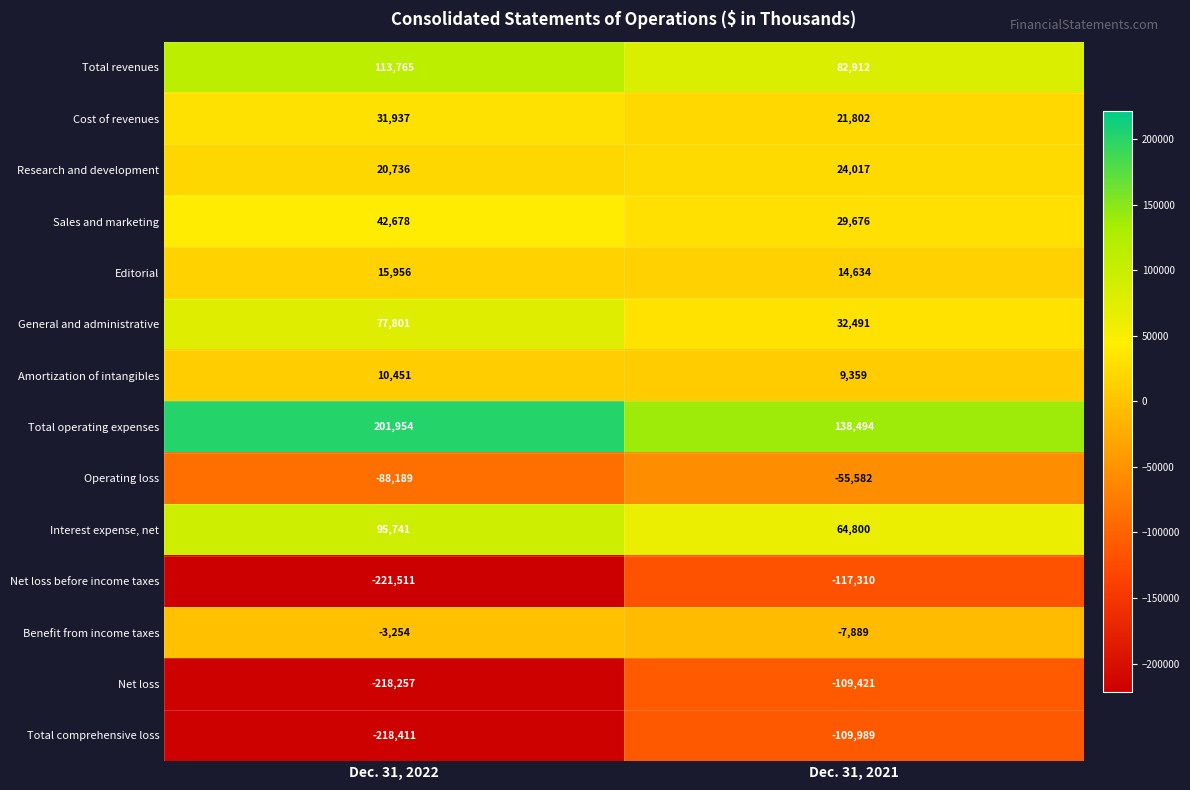

The Editorial series shows 21353 at Dec. 31, 2021. True or false?

False